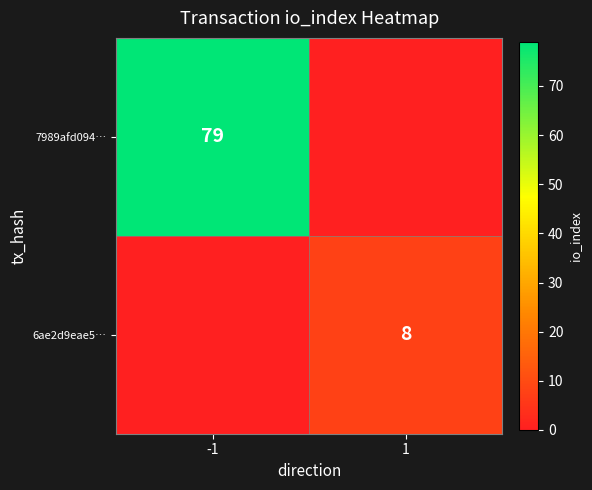

The value of 6ae2d9eae5… at 1 is 3. True or false?

False